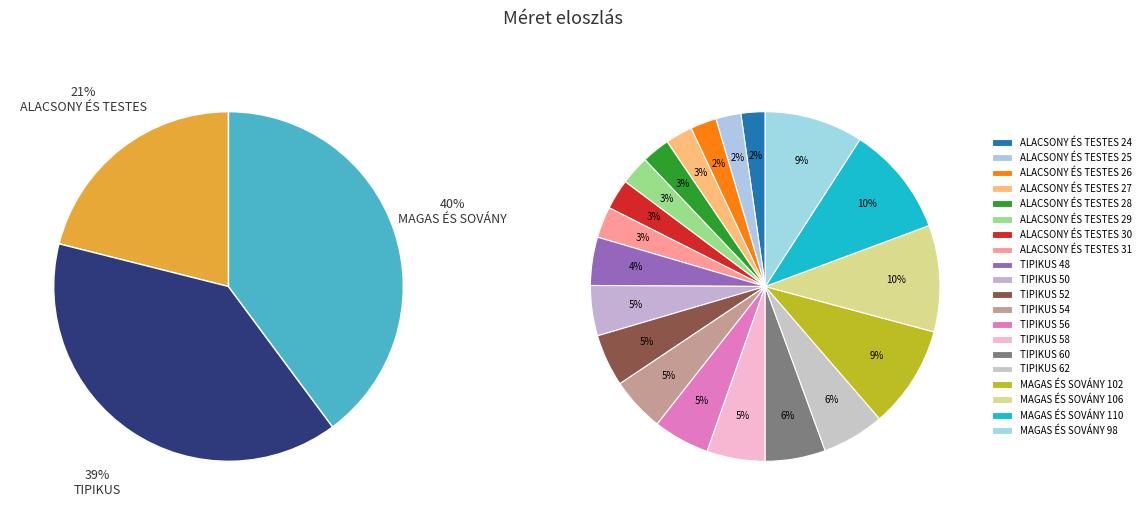

To the nearest percent, what is the difference between the TIPIKUS 48 and MAGAS ÉS SOVÁNY 98 slice percentages?

5%